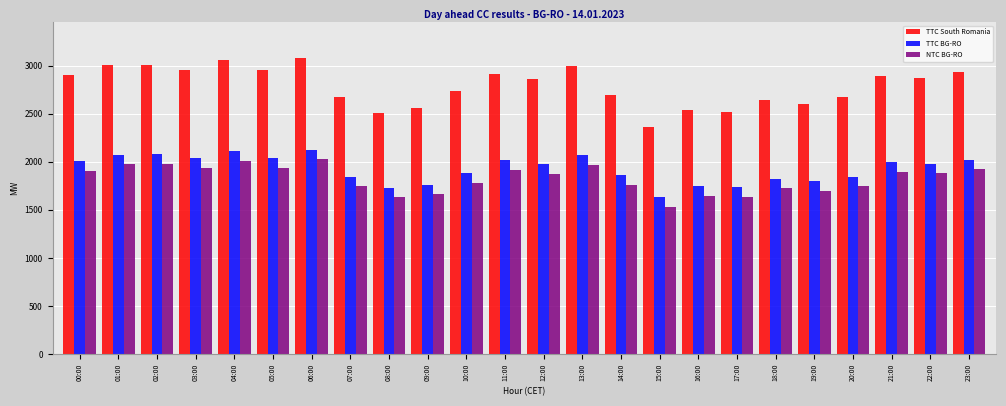

Which series has the largest total across all categories?

TTC South Romania